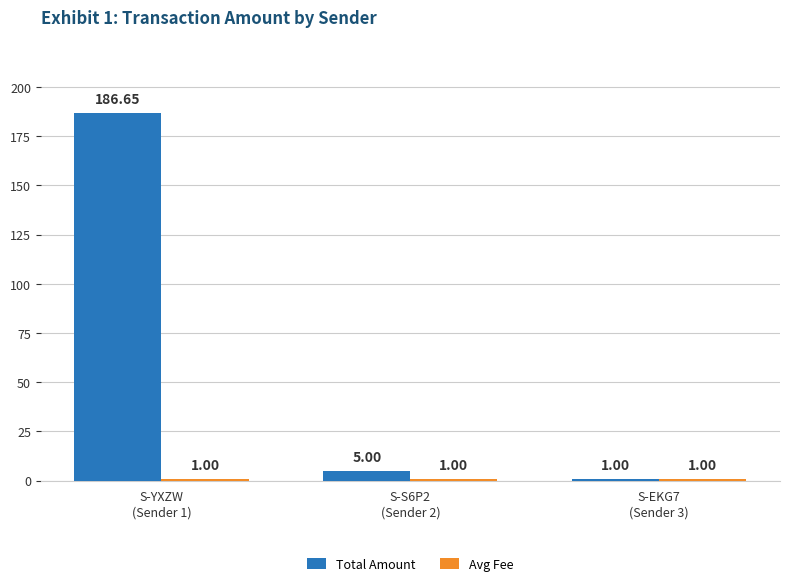

What is the average value of the Total Amount series?

64.2